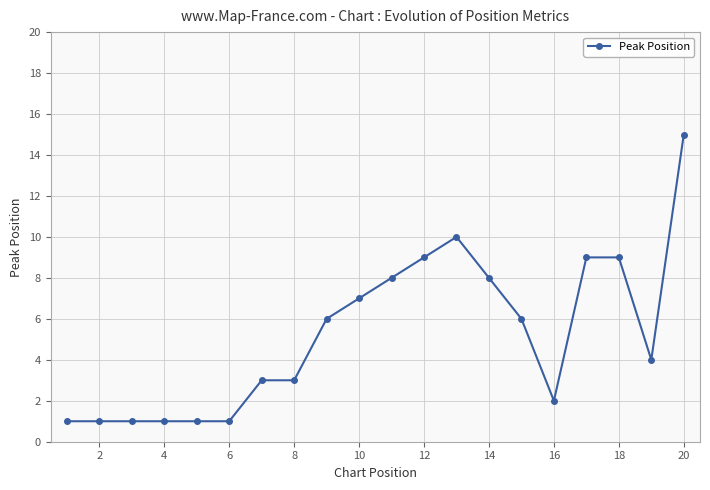

The Peak Position series shows 13 at 18. True or false?

False